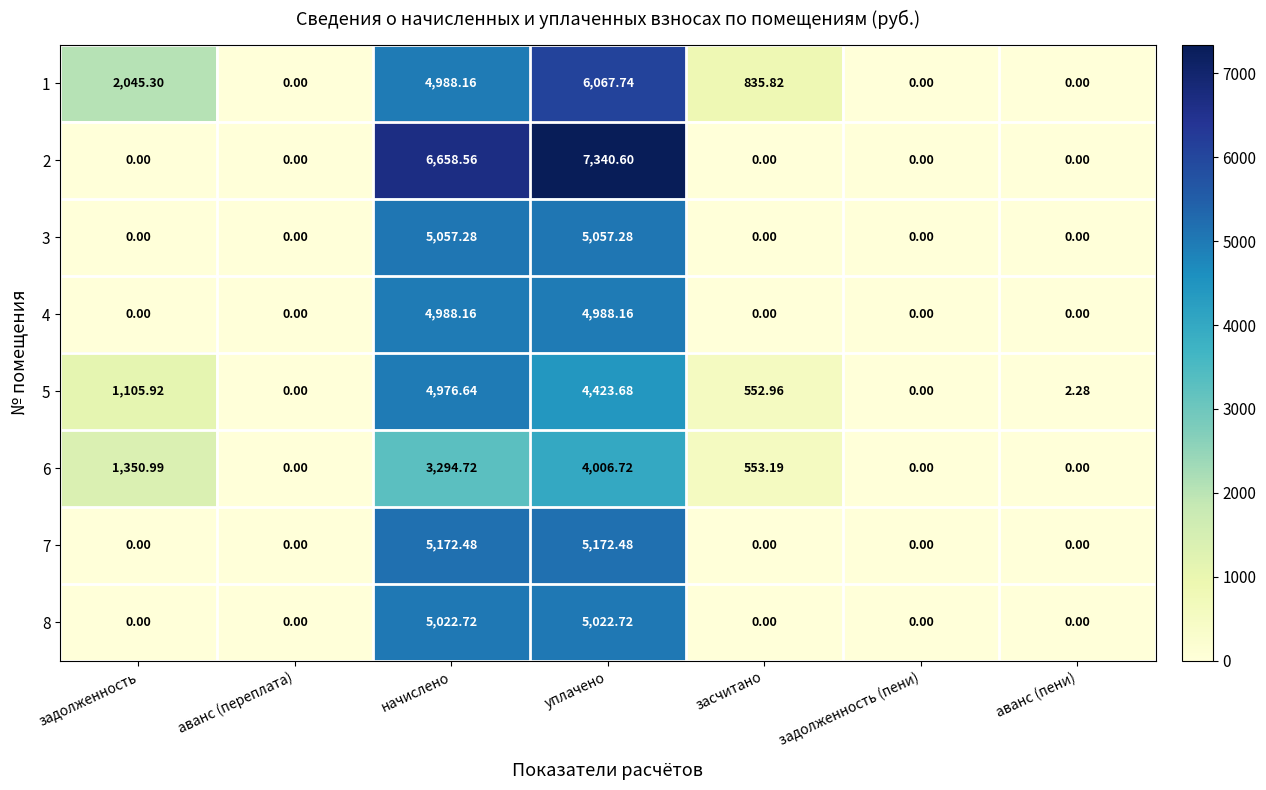

At which category is the sum across all series the highest?

уплачено